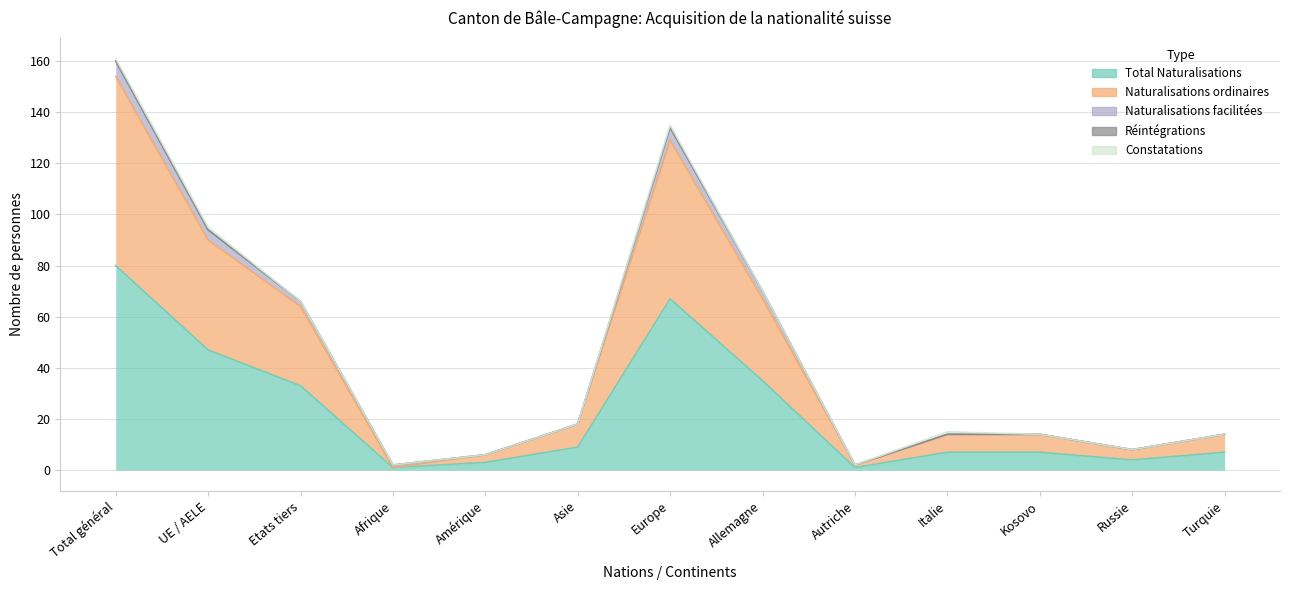

What is the maximum value shown in the chart?

80